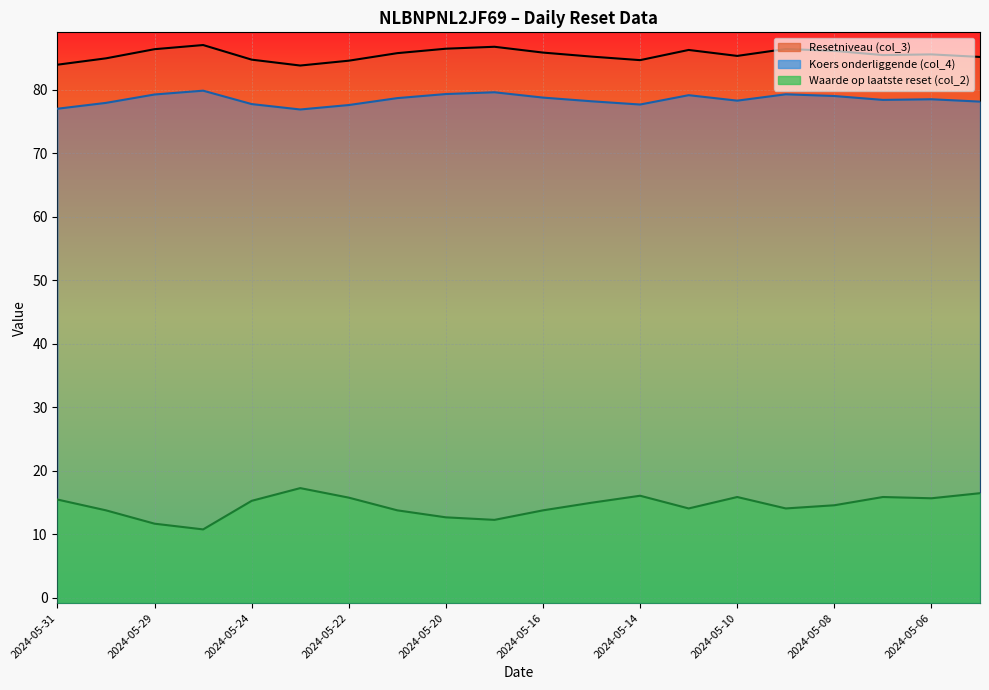

Reading left to right, what are all the values shown in this chart?

Resetniveau (col_3): 83.9	84.9	86.4	87.0	84.7	83.8	84.6	85.7	86.4	86.7	85.8	85.2	84.6	86.2	85.3	86.4	86.1	85.4	85.5	85.1
Koers onderliggende (col_4): 77.0	77.9	79.2	79.8	77.7	76.9	77.6	78.7	79.3	79.6	78.7	78.2	77.7	79.1	78.3	79.3	79.0	78.4	78.5	78.1
Waarde op laatste reset (col_2): 15.5	13.8	11.7	10.8	15.3	17.3	15.8	13.8	12.7	12.3	13.8	15.0	16.1	14.1	15.9	14.1	14.6	15.9	15.7	16.5